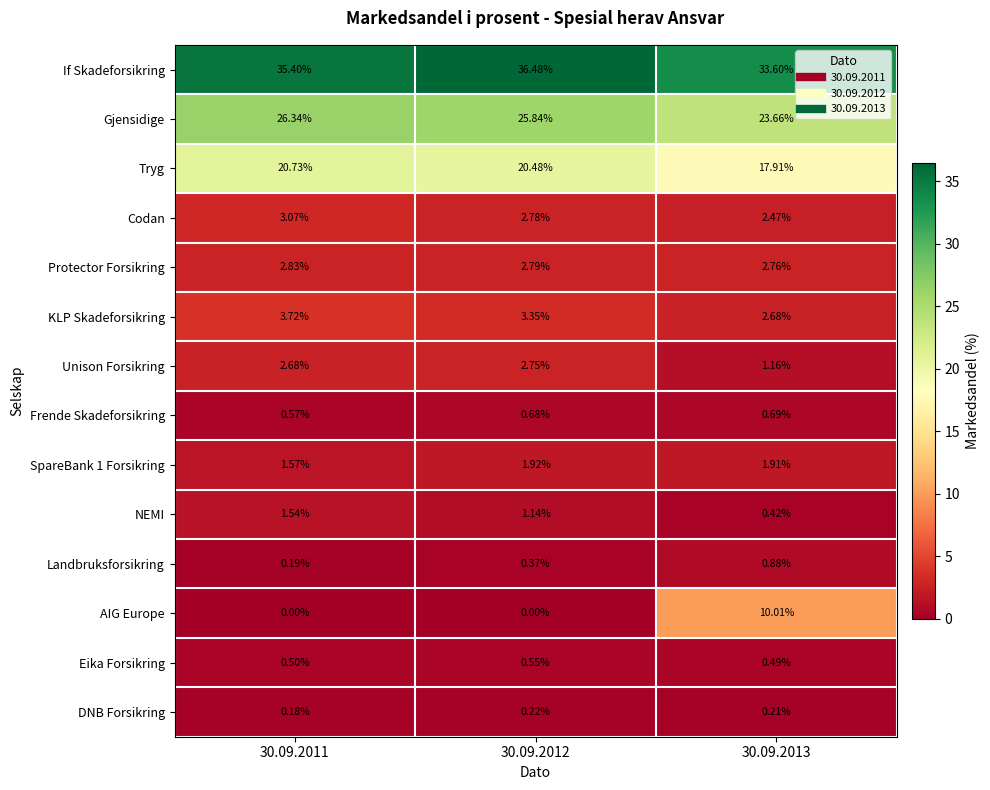

Between 30.09.2011 and 30.09.2013, which series saw the biggest shift?

AIG Europe